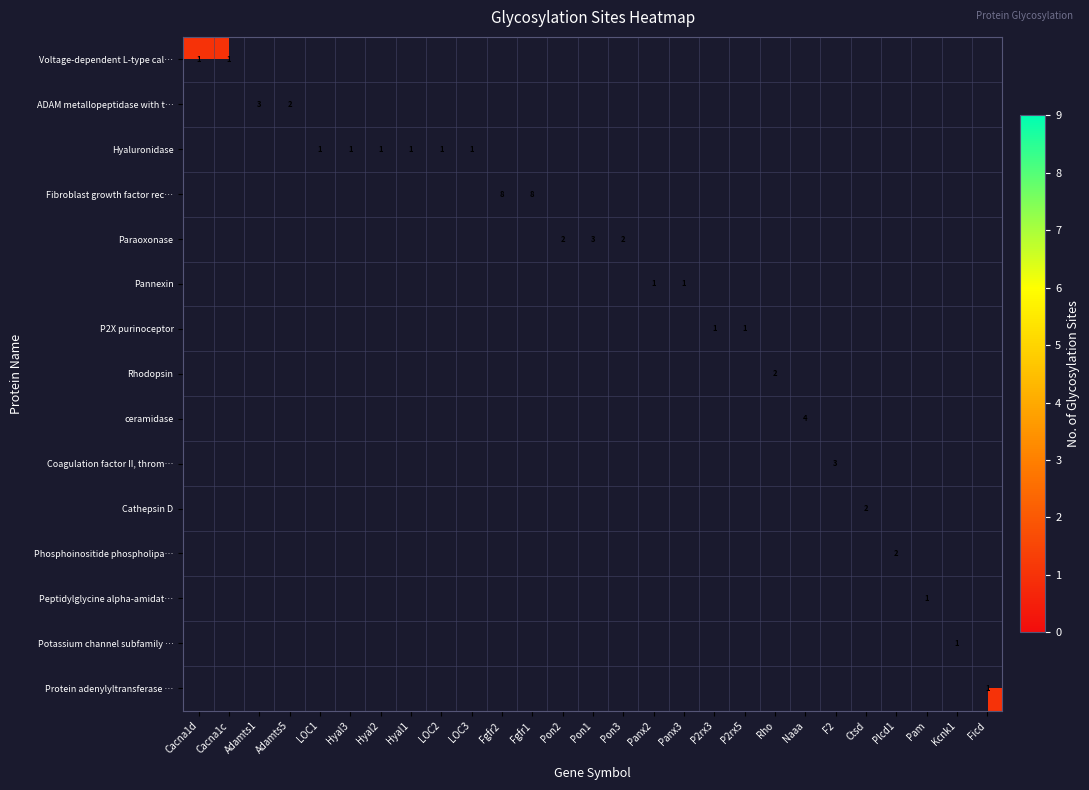

The value of Paraoxonase at Pon1 is 1. True or false?

False